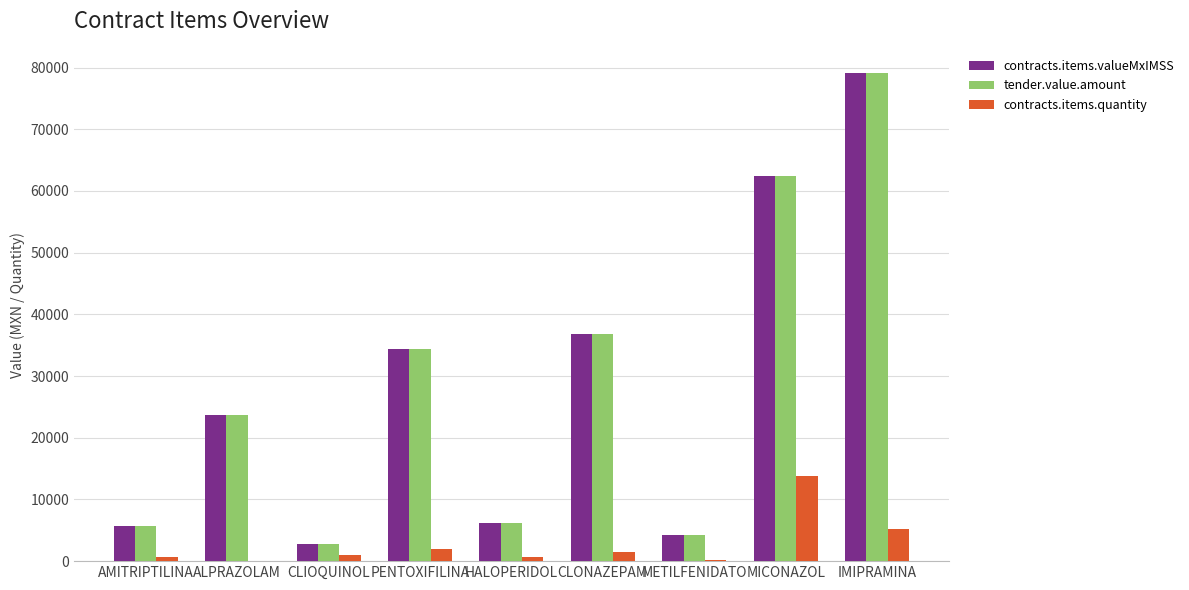

What is the maximum value shown in the chart?

79080.0